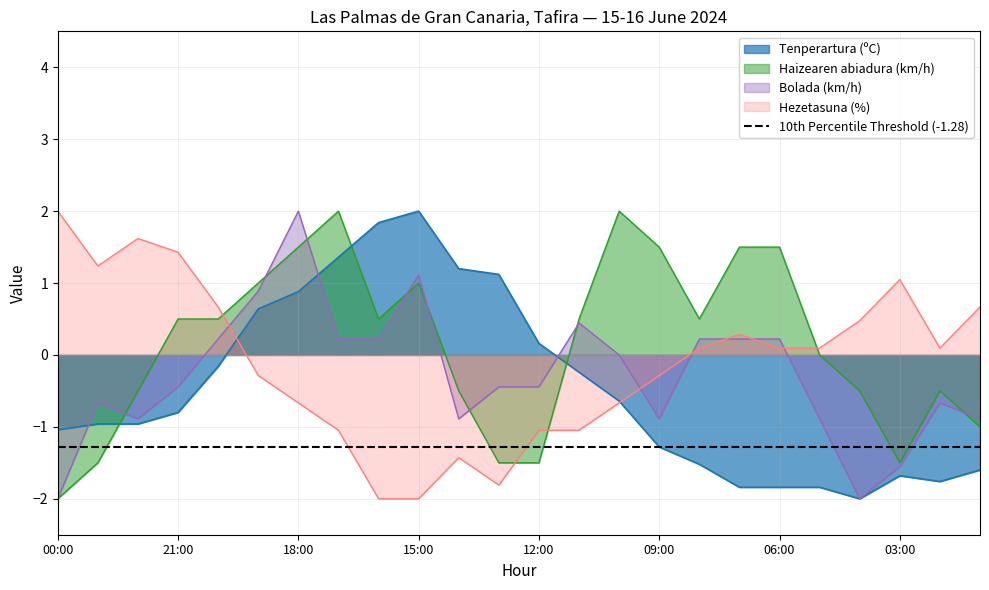

Rank the series at 02:00 from highest to lowest value.

Hezetasuna (%), Haizearen abiadura (km/h), Bolada (km/h), Tenperartura (ºC)